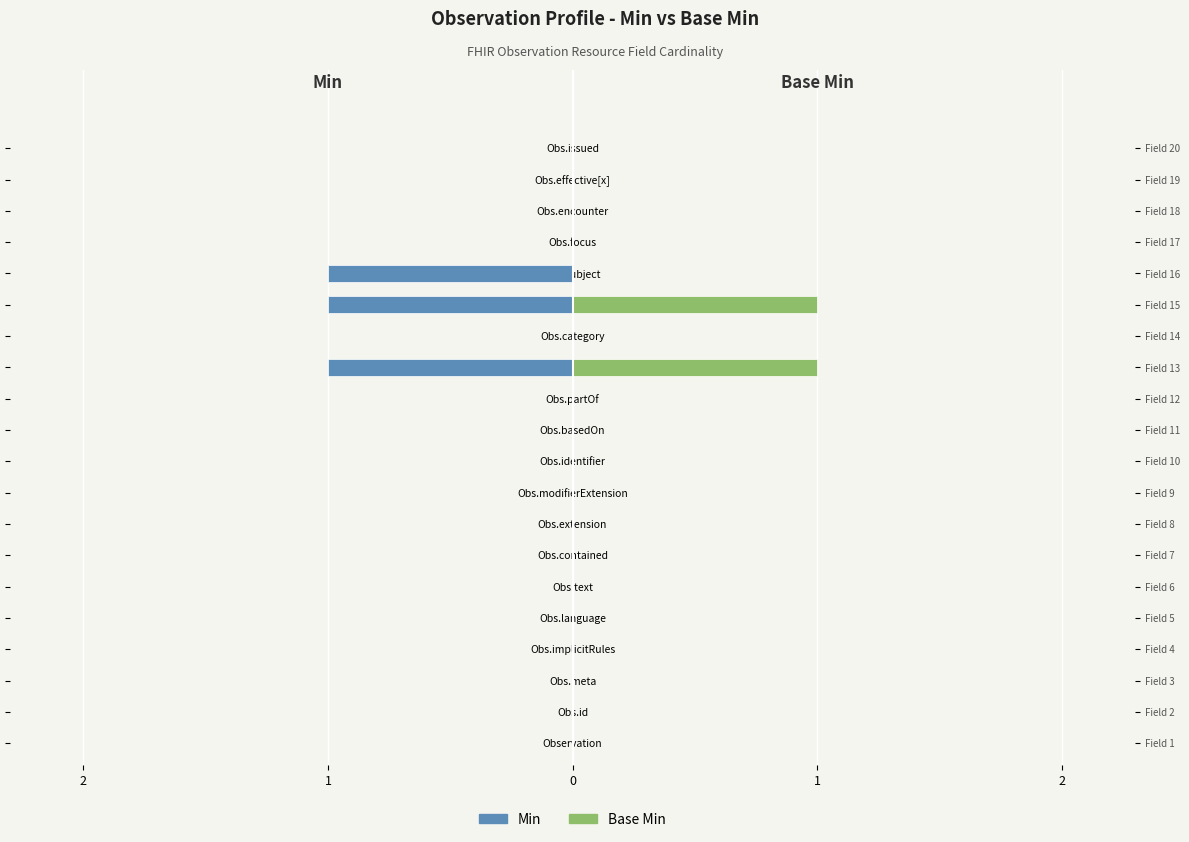

Are the bars horizontal?

Yes